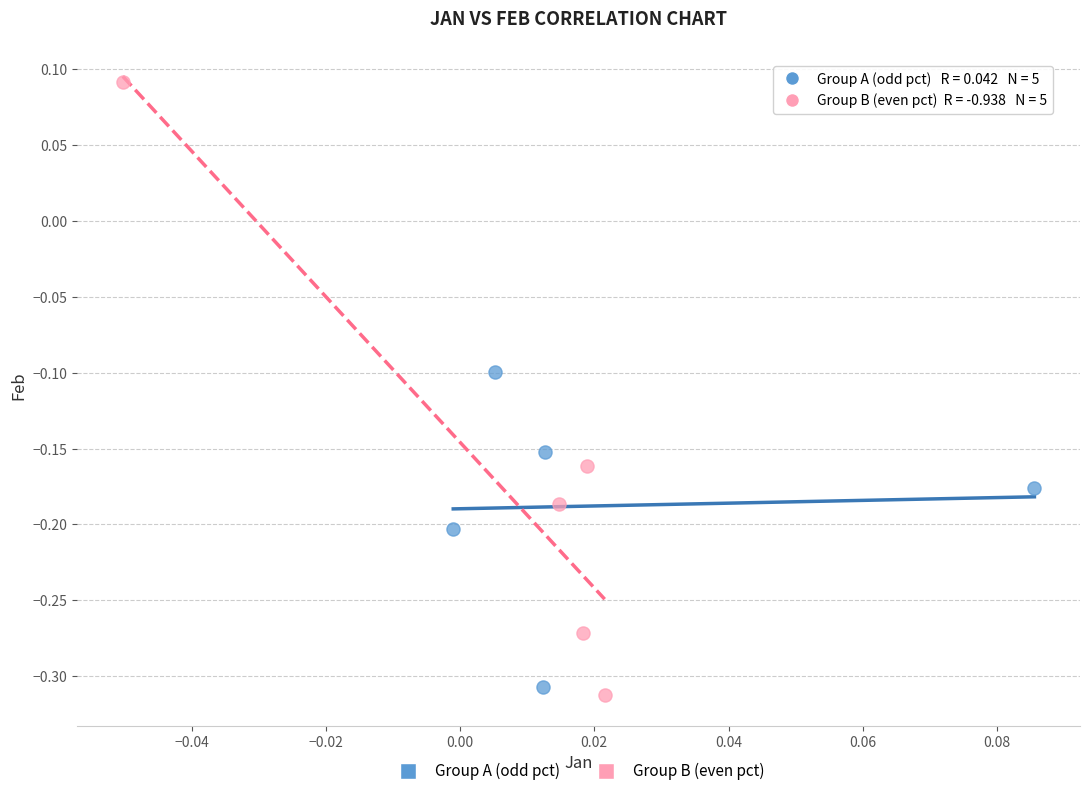

Which series has the widest spread of Y values?

Group B (even pct)